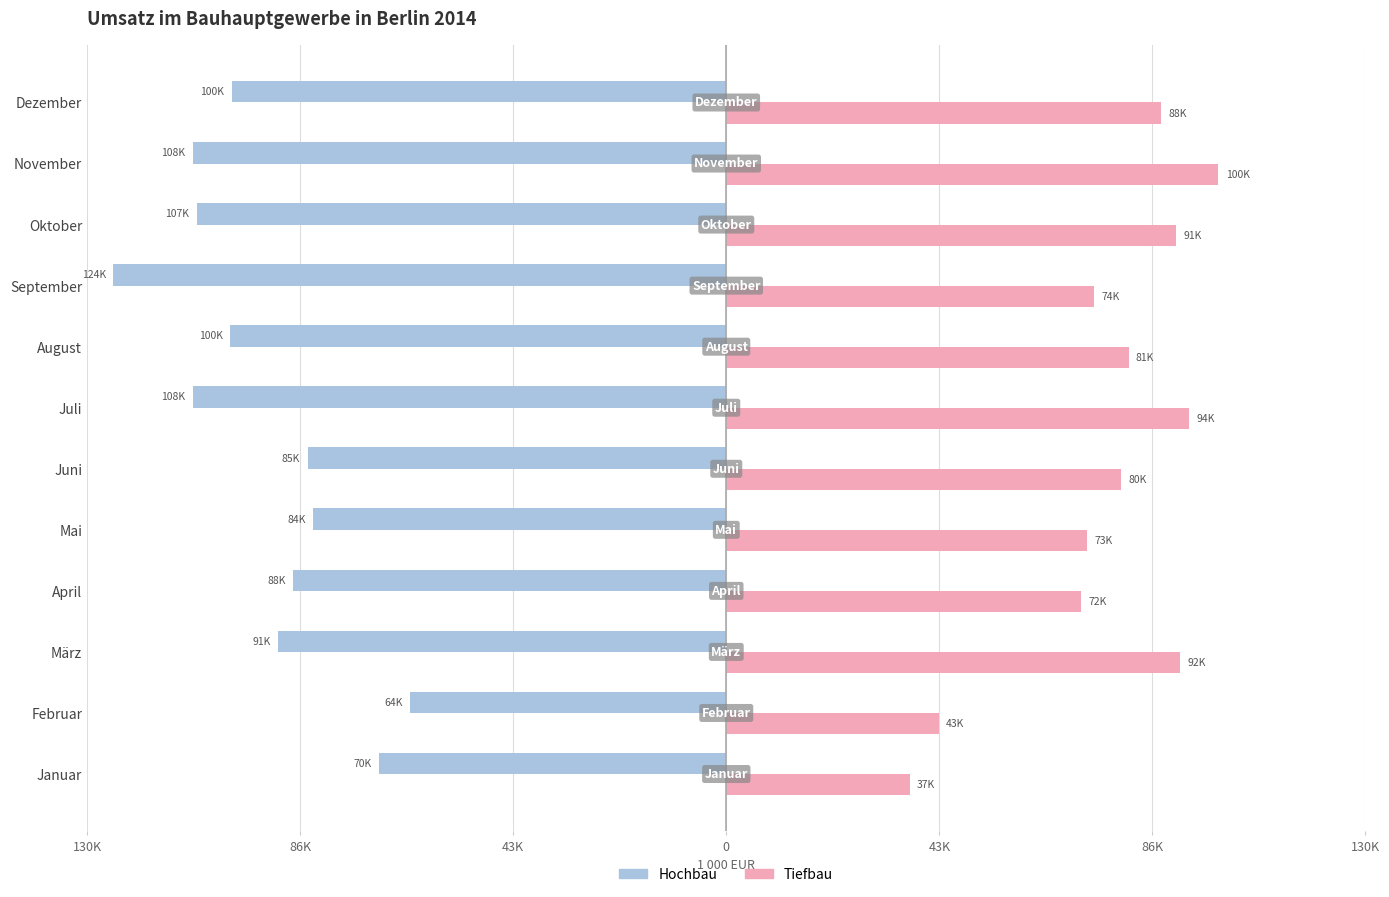

What are all the series names shown in the legend?

Hochbau, Tiefbau